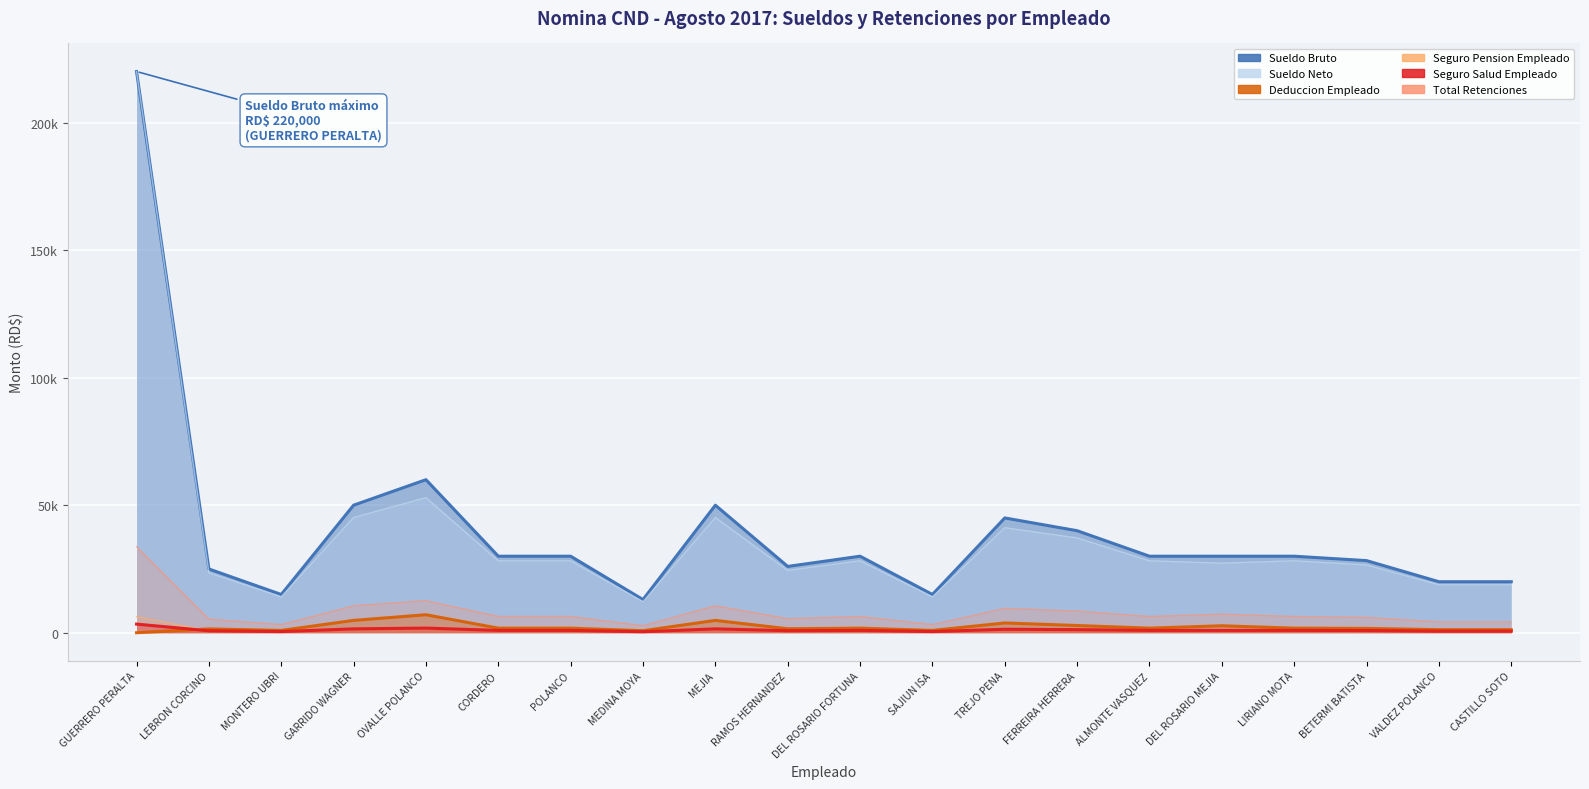

What is the difference between the maximum and second lowest values in the Deduccion Empleado series?

6264.4